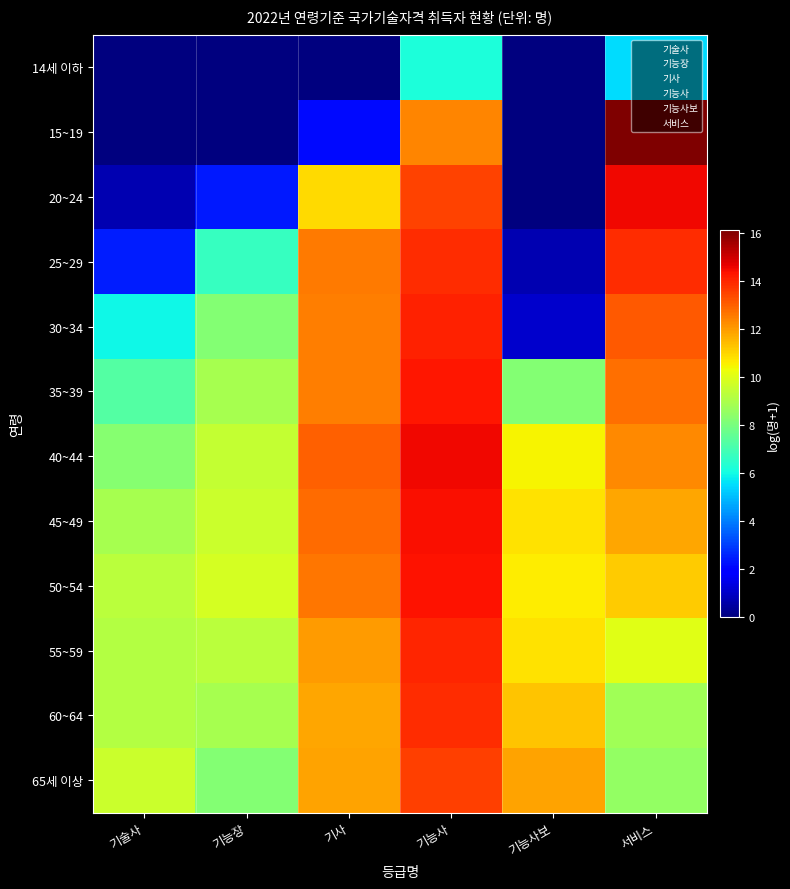

Reading left to right, extract all data points from this chart.

14세 이하: 기술사=0.0	기능장=0.0	기사=0.0	기능사=6.2	기능사보=0.0	서비스=5.5
15~19: 기술사=0.0	기능장=0.0	기사=2.2	기능사=12.4	기능사보=0.0	서비스=16.1
20~24: 기술사=0.7	기능장=2.4	기사=10.9	기능사=13.5	기능사보=0.0	서비스=14.5
25~29: 기술사=2.5	기능장=6.7	기사=12.6	기능사=13.9	기능사보=0.7	서비스=13.9
30~34: 기술사=6.0	기능장=8.2	기사=12.5	기능사=14.1	기능사보=1.1	서비스=13.1
35~39: 기술사=7.3	기능장=8.9	기사=12.5	기능사=14.2	기능사보=8.2	서비스=12.7
40~44: 기술사=8.3	기능장=9.5	기사=13.0	기능사=14.5	기능사보=10.5	서비스=12.3
45~49: 기술사=8.9	기능장=9.6	기사=12.8	기능사=14.4	기능사보=10.8	서비스=11.8
50~54: 기술사=9.3	기능장=9.8	기사=12.6	기능사=14.3	기능사보=10.6	서비스=11.1
55~59: 기술사=9.2	기능장=9.3	기사=12.0	기능사=14.0	기능사보=10.8	서비스=10.0
60~64: 기술사=9.2	기능장=8.9	기사=11.8	기능사=13.8	기능사보=11.3	서비스=8.8
65세 이상: 기술사=9.6	기능장=8.2	기사=11.8	기능사=13.5	기능사보=11.8	서비스=8.5